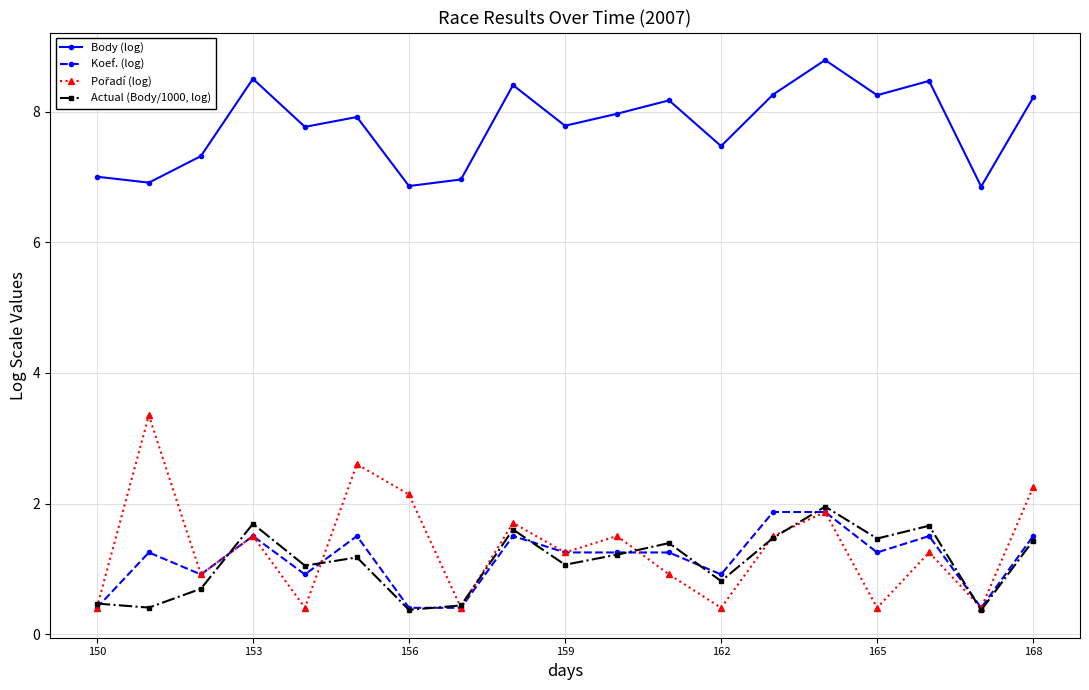

Is this an area chart (filled region under the line)?

No